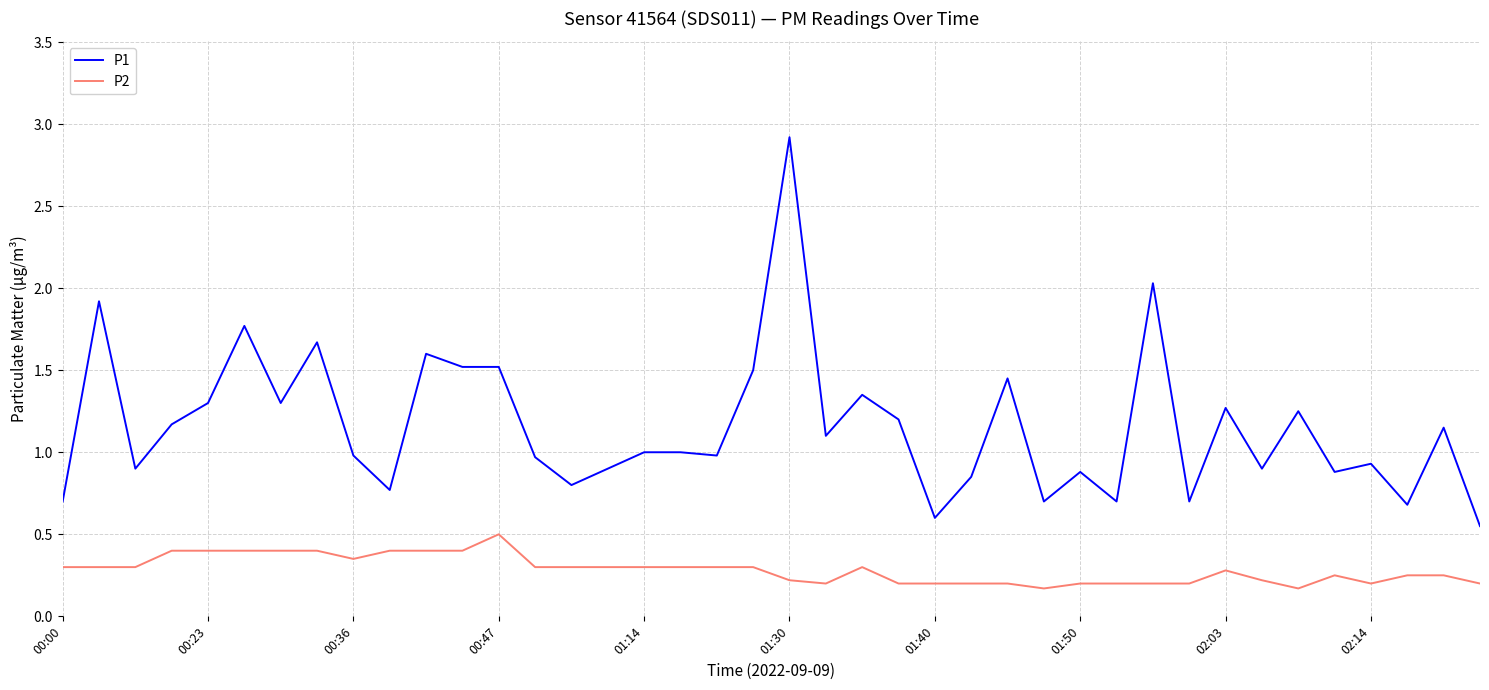

Which series has the widest spread of values?

P1